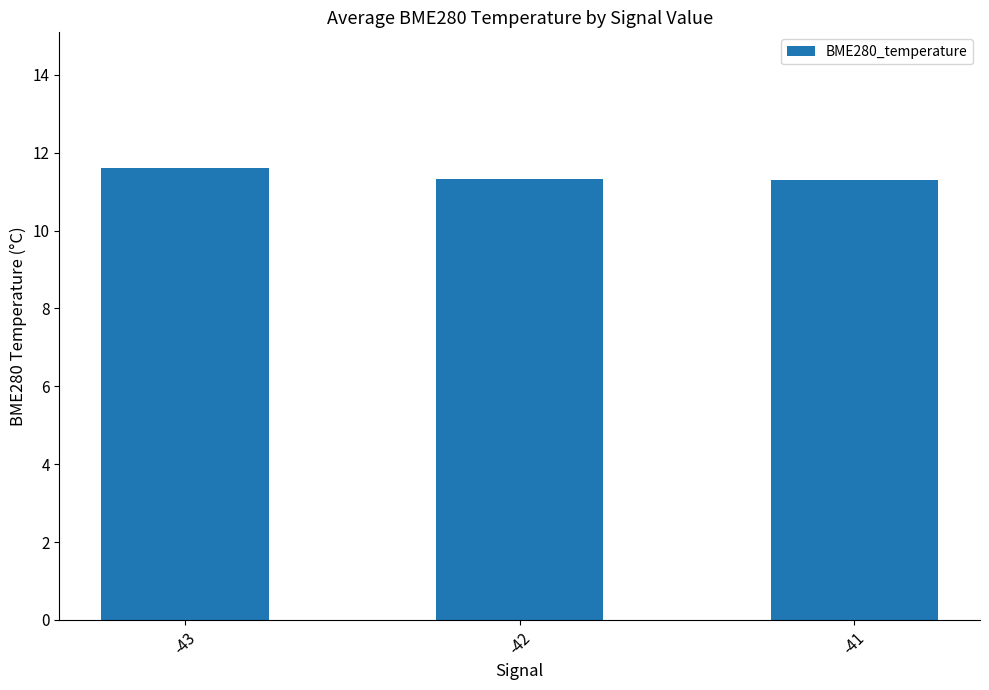

Reading left to right, extract all data points from this chart.

-43=11.6	-42=11.3	-41=11.3